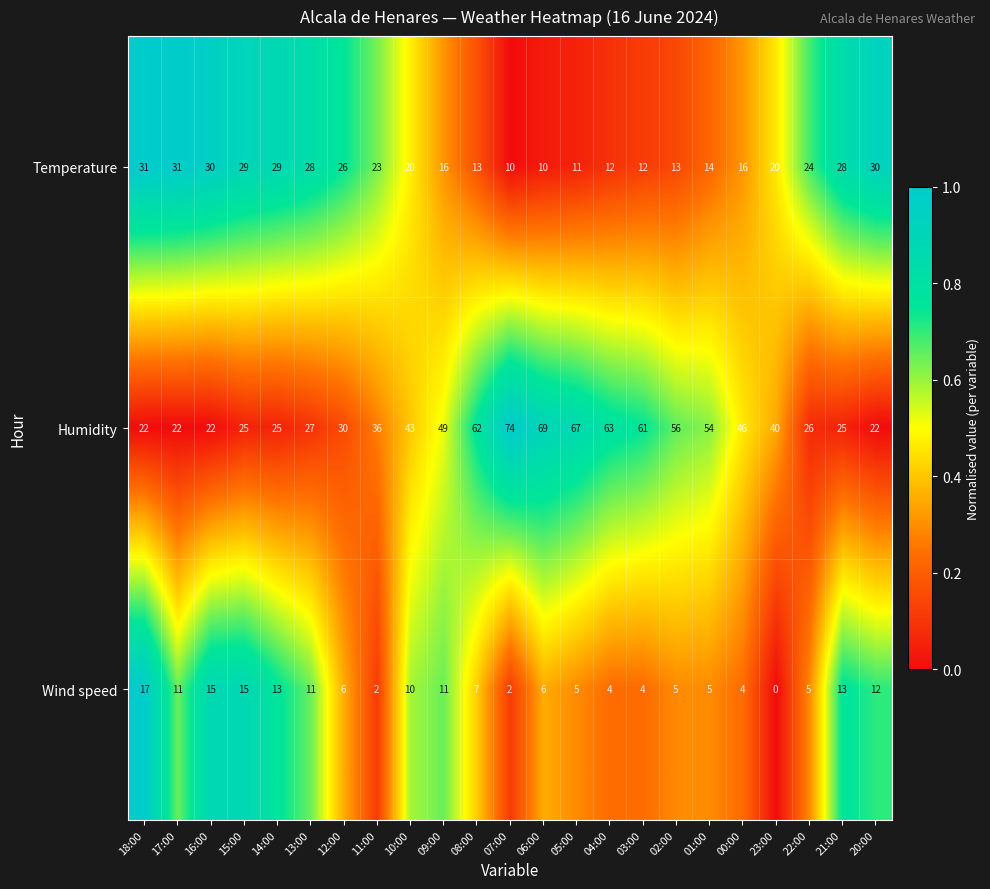

The Humidity series shows 43 at 10:00. True or false?

True